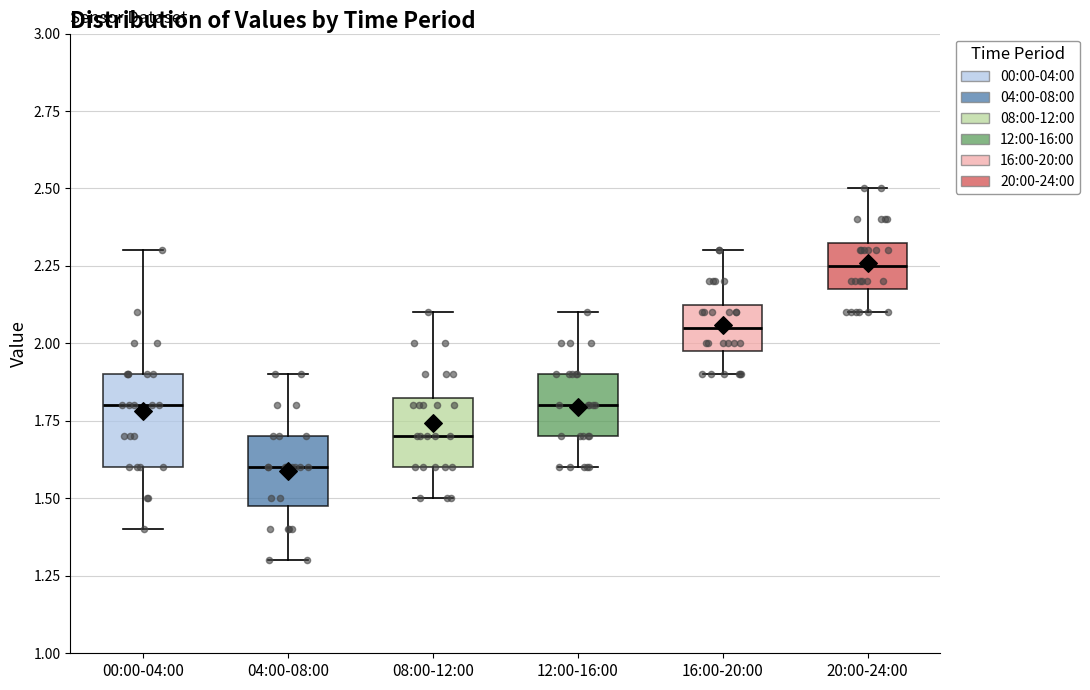

Reading left to right, read every box against the y-axis: the position of its median line, the range the box covers, and the ends of its whiskers. The values are not printed on the chart, so give them approximately, as read against the axis.

00:00-04:00: median 1.80, box 1.60 to 1.90, whiskers 1.40 to 2.30
04:00-08:00: median 1.60, box 1.50 to 1.70, whiskers 1.30 to 1.90
08:00-12:00: median 1.70, box 1.60 to 1.85, whiskers 1.50 to 2.10
12:00-16:00: median 1.80, box 1.70 to 1.90, whiskers 1.60 to 2.10
16:00-20:00: median 2.05, box 2.00 to 2.15, whiskers 1.90 to 2.30
20:00-24:00: median 2.25, box 2.20 to 2.35, whiskers 2.10 to 2.50